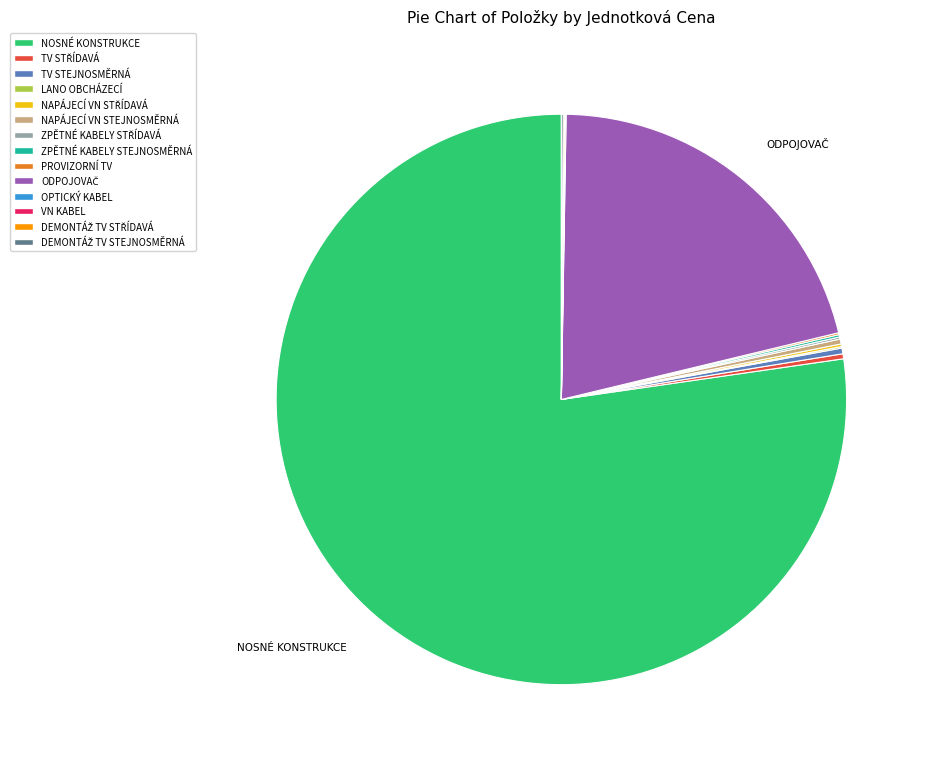

Does any single category account for the majority?

Yes